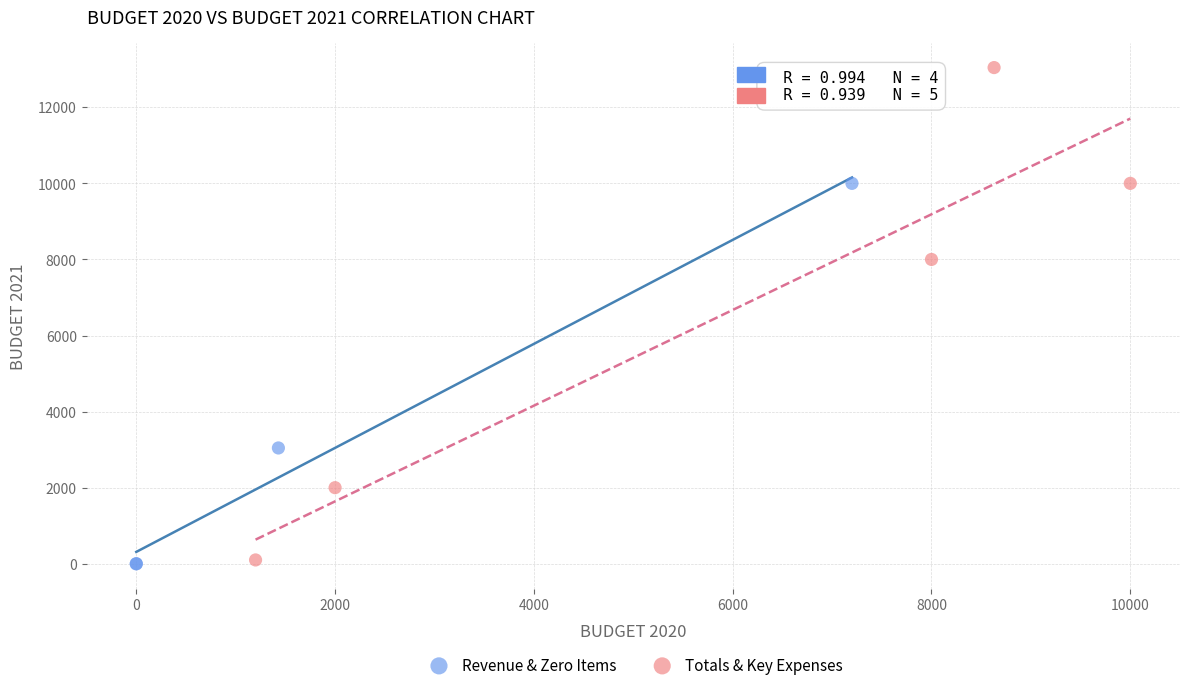

Which series contains the highest Y value?

Totals & Key Expenses